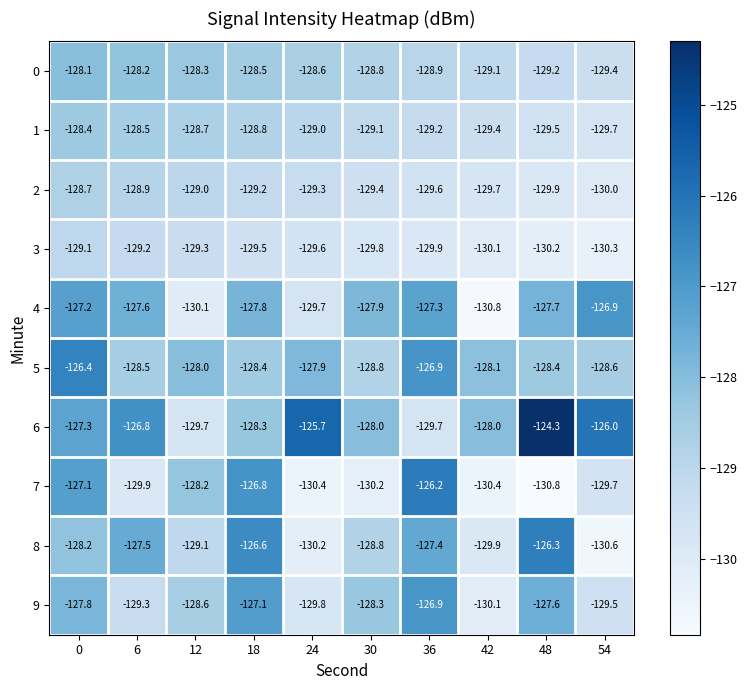

Count the number of data series in this chart.

10